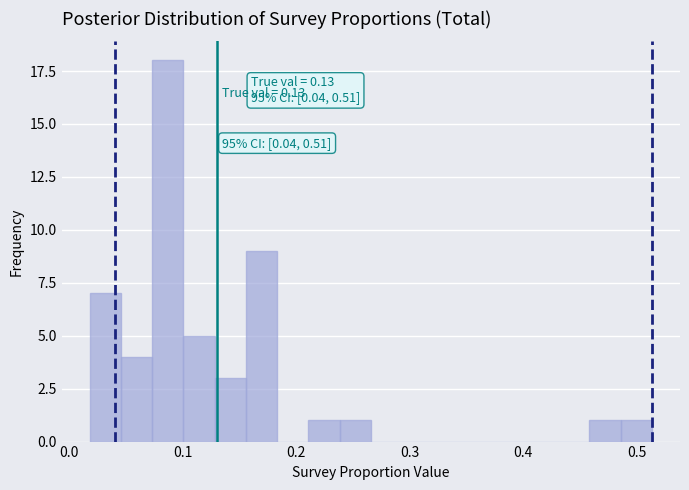

Around what value on the x-axis is the tallest bar? Give the approximate position of its centre, as read against the axis.

0.09